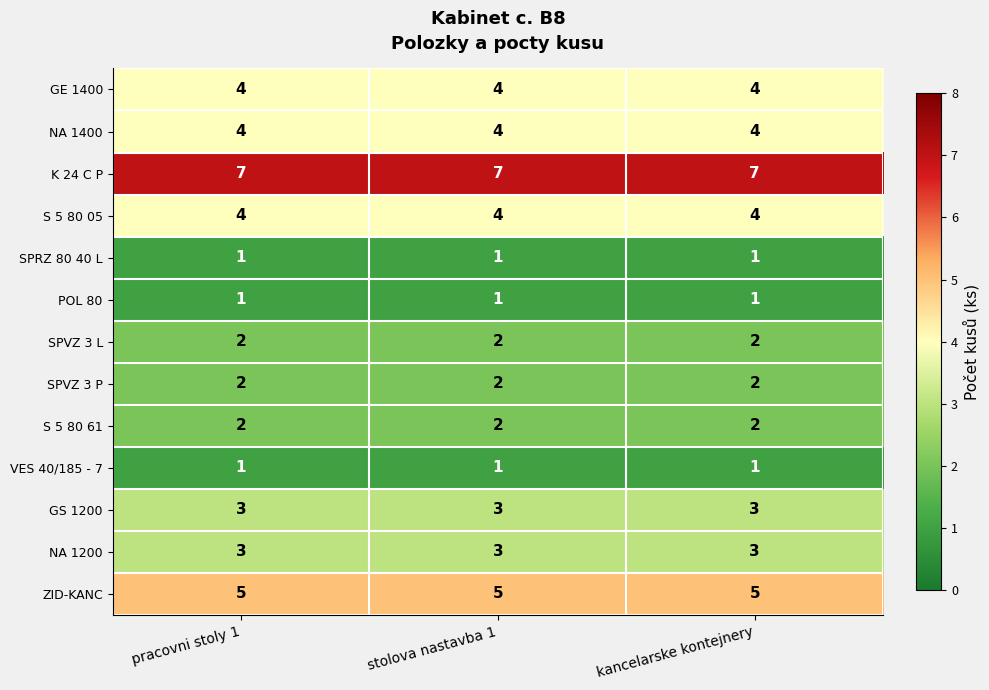

What is the maximum value for GS 1200?

3